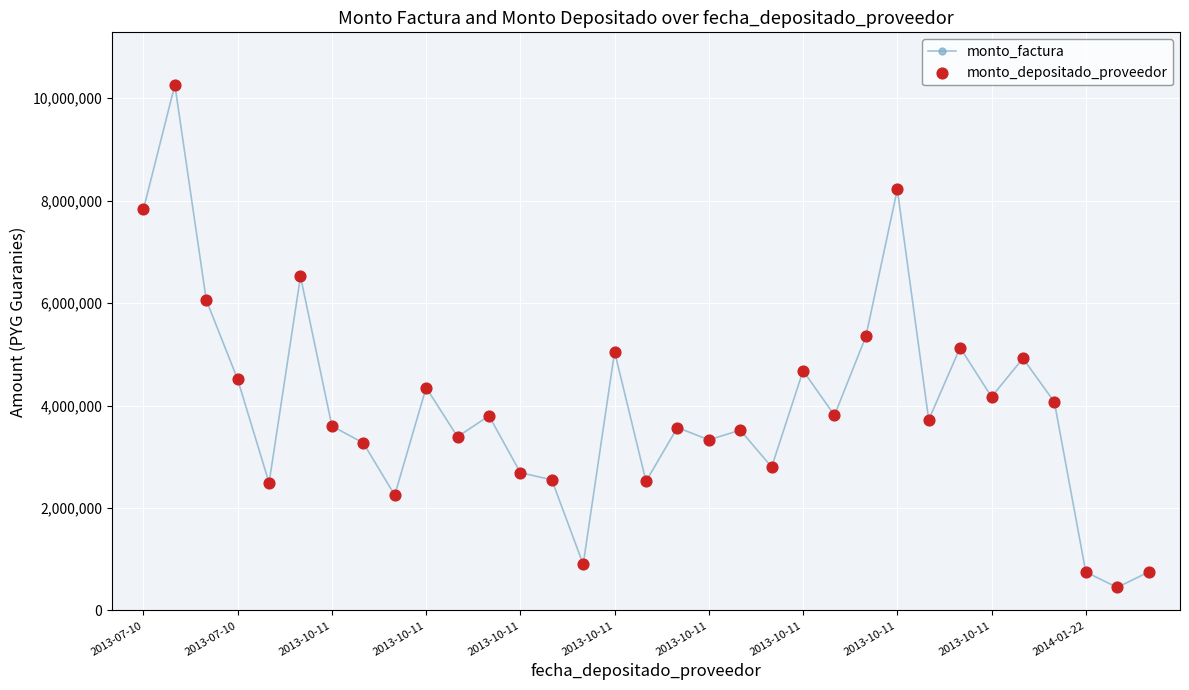

What is the smallest value displayed?

450000